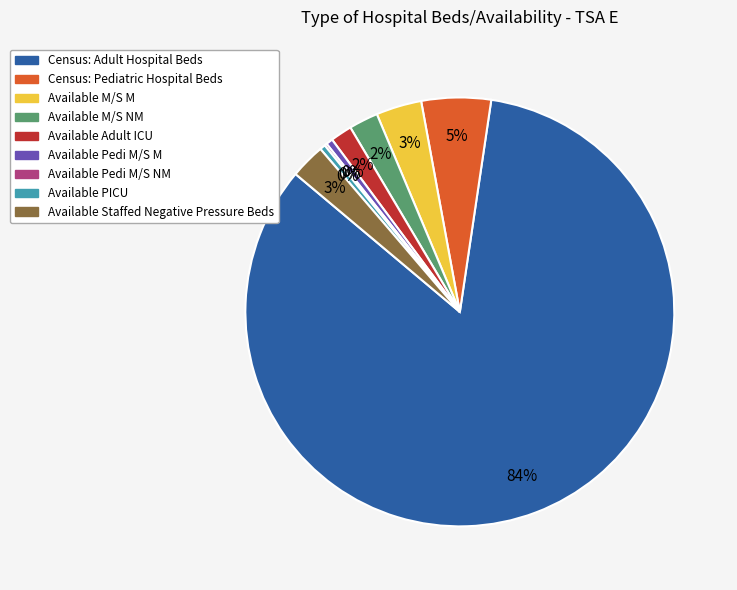

To the nearest percent, what portion does Available Adult ICU represent?

2%